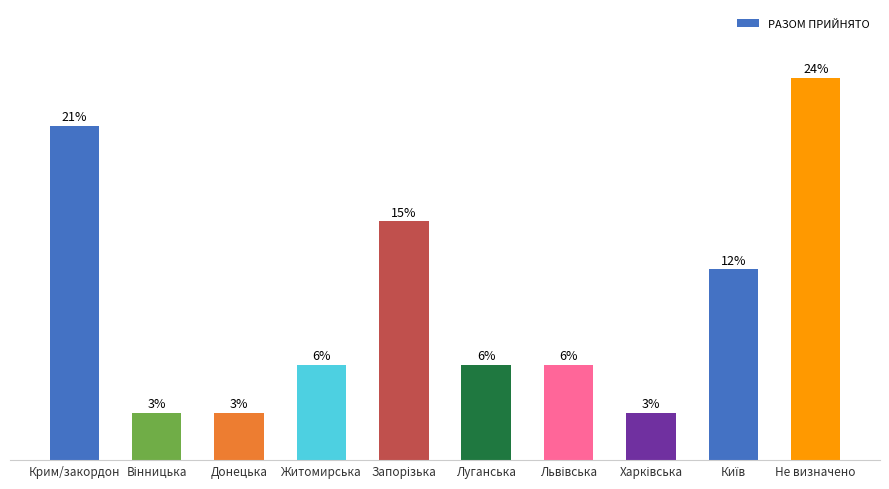

Approximately how many times larger is the value at Донецька compared to Вінницька?

1.0